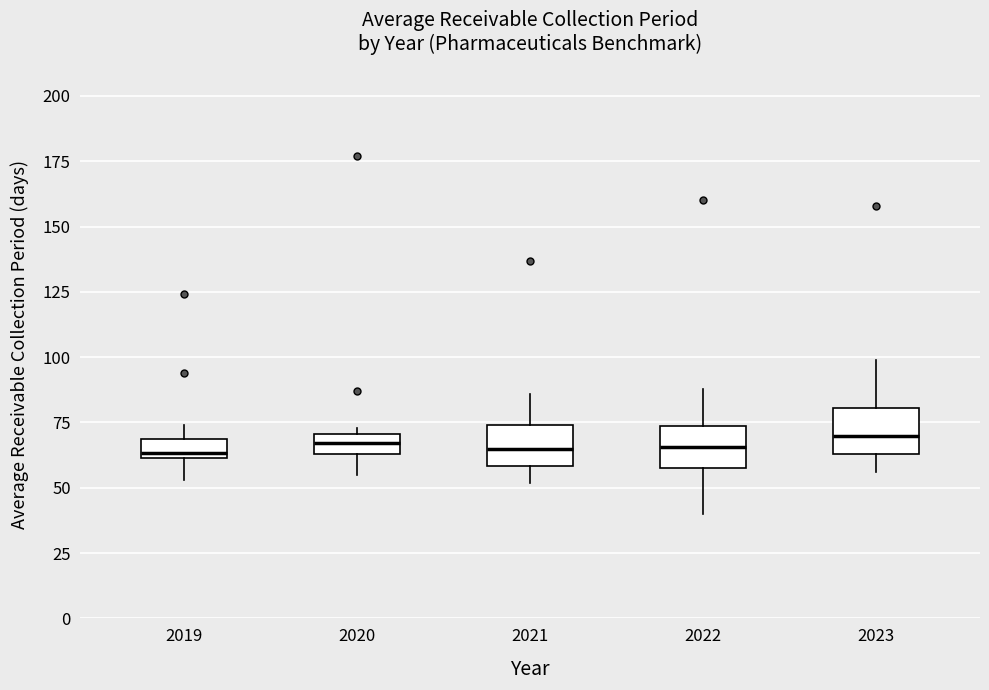

Where is the lower edge of the box at x = 2020 on the y-axis? The values are not printed on the chart, so give them approximately, as read against the axis.

65